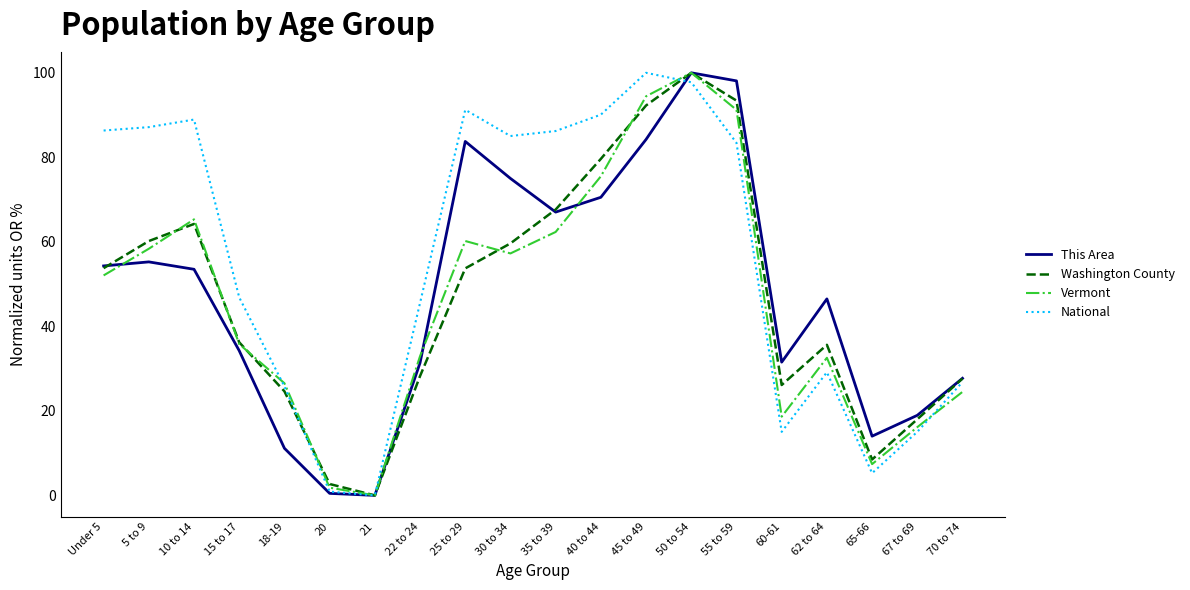

What is the spread (max minus min) of values at Under 5?

34.3